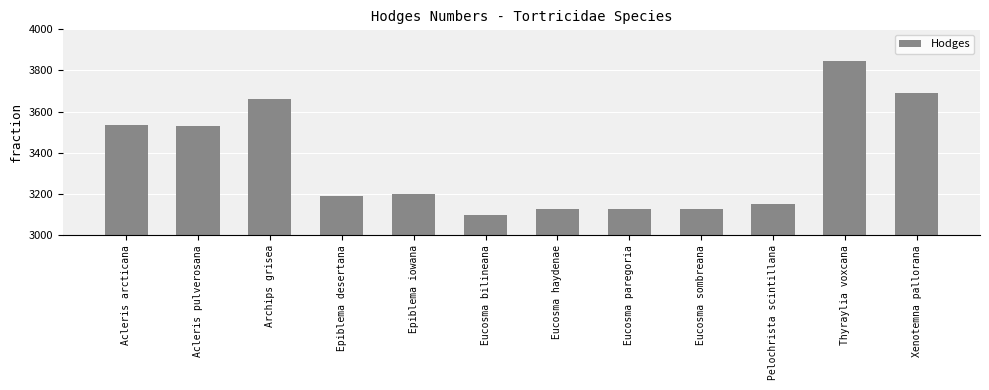

How many bars are there in total?

12